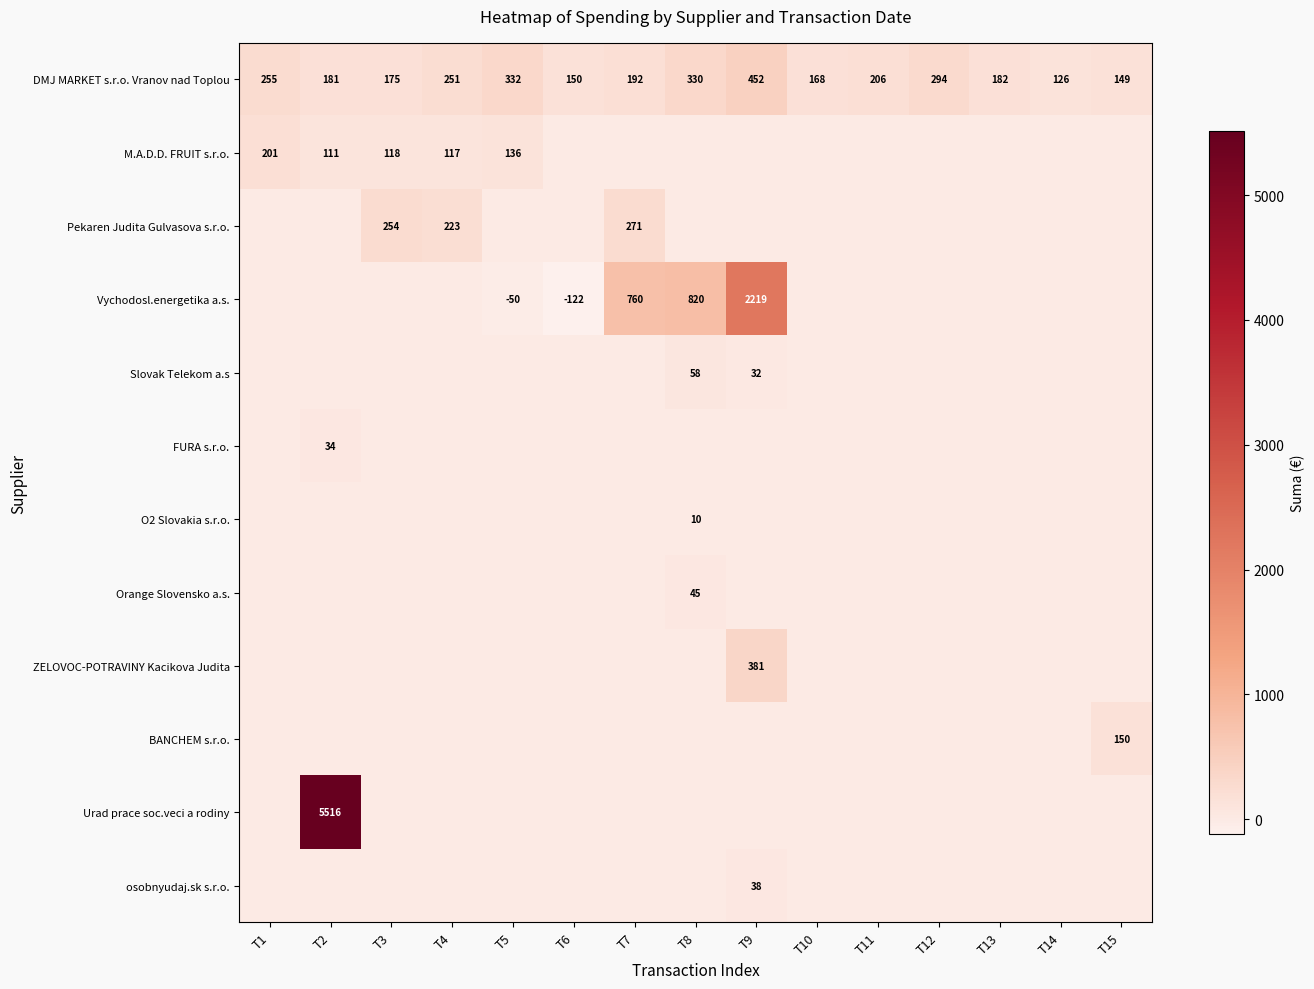

Is it true that DMJ MARKET s.r.o. Vranov nad Toplou equals 126 at T14?

True